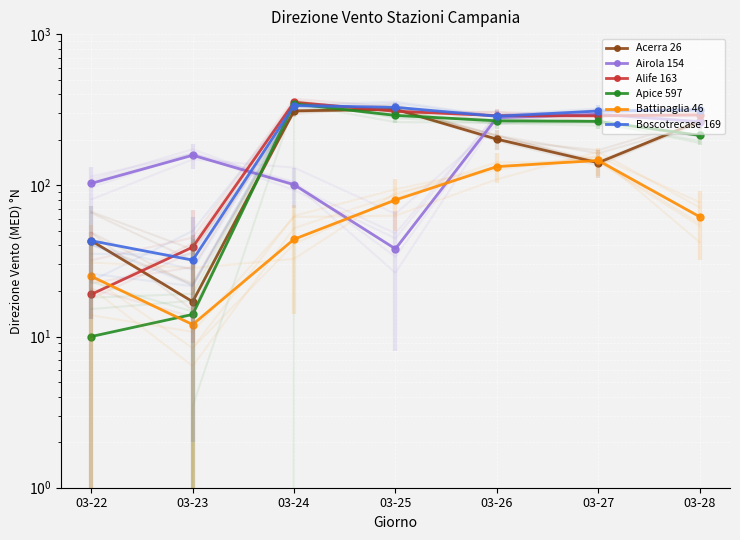

What is the value of the Apice 597 point at the 3rd from the left?

346